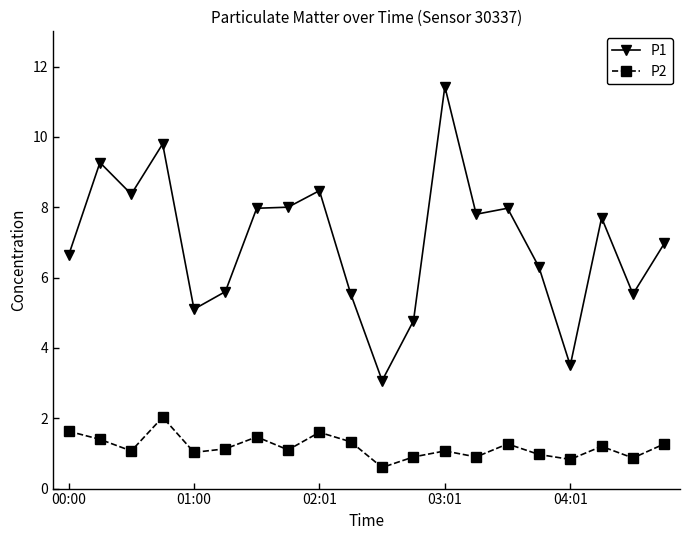

How many lines are shown in the chart?

2